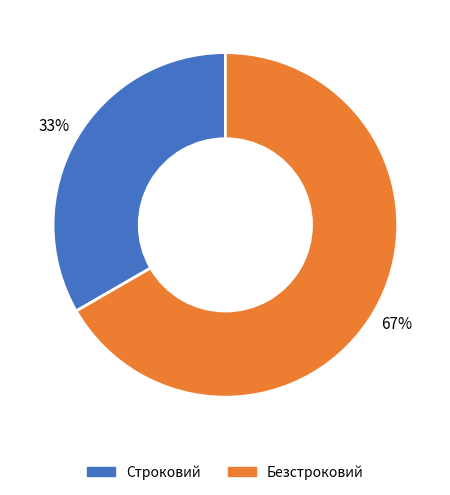

How many slices are in this pie chart?

2